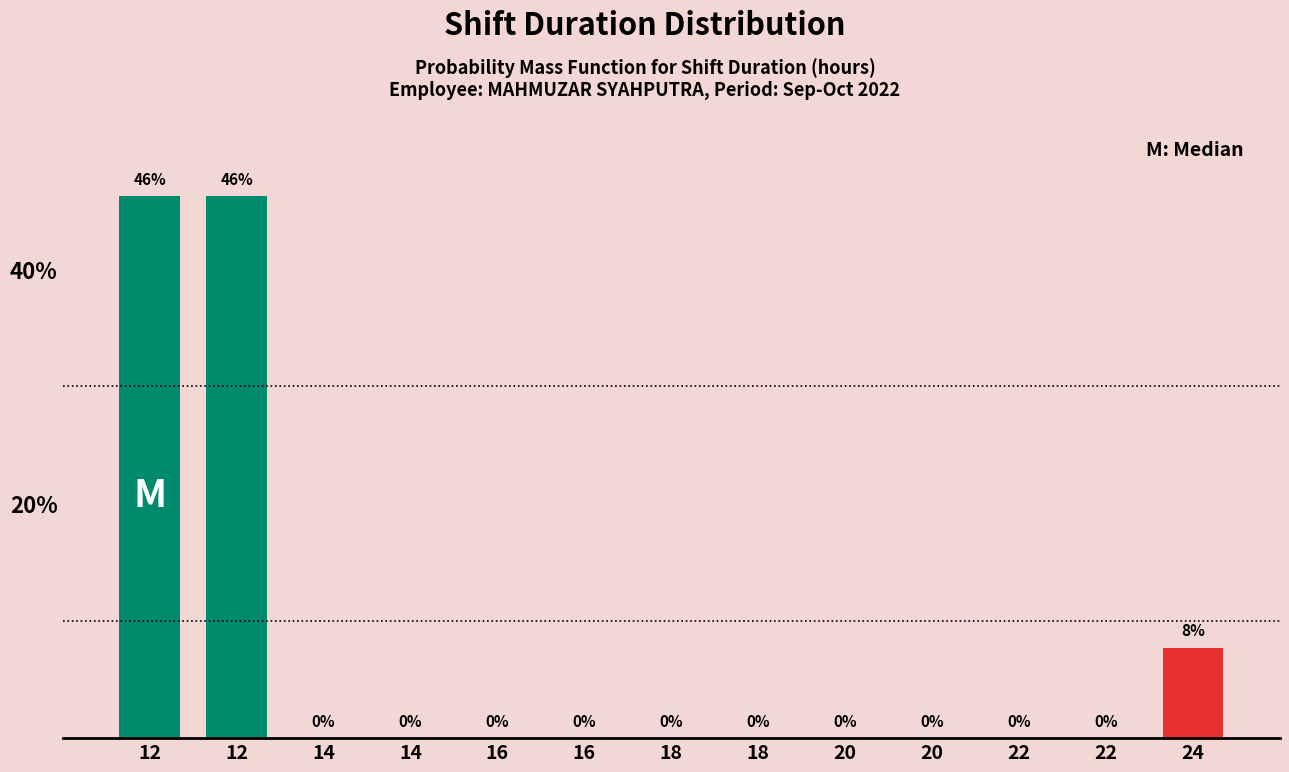

Are the bars horizontal?

No